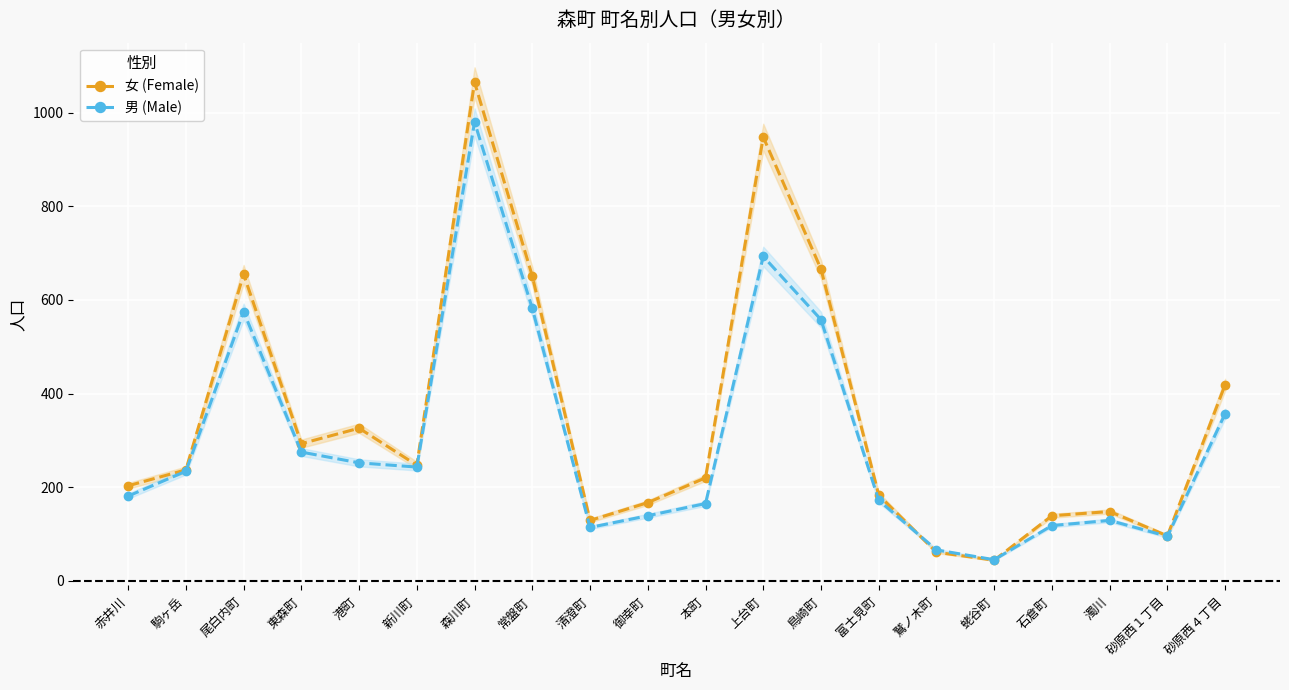

Where is the first local minimum for 男 (Male)?

新川町